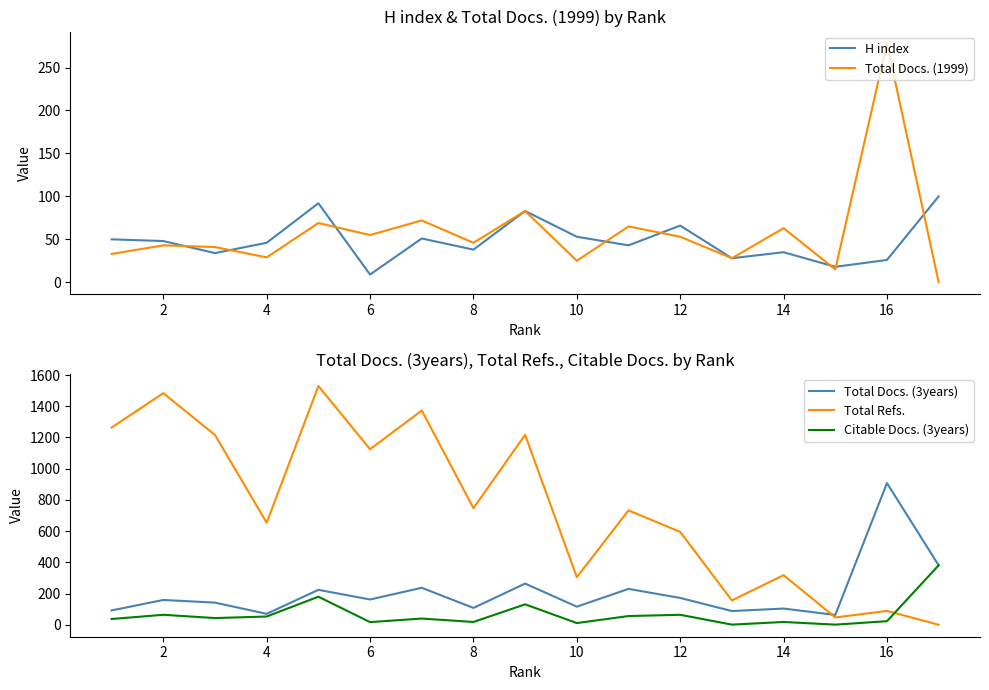

Is it true that H index equals 60 at 14?

False